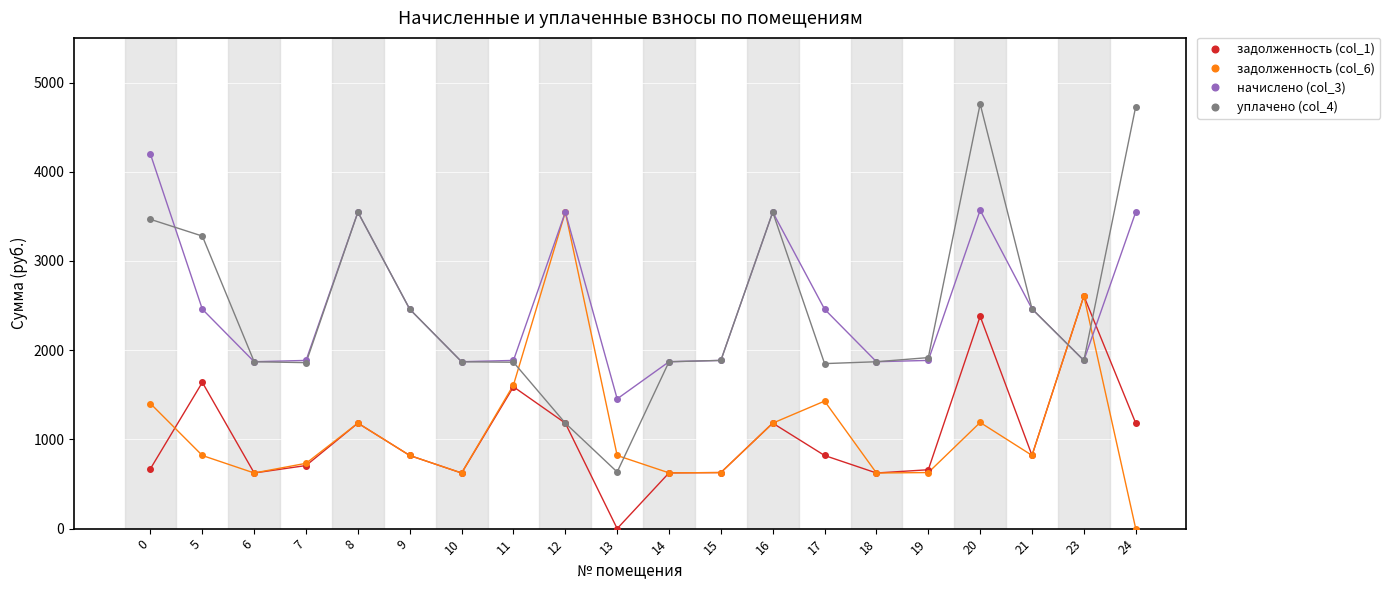

True or false: задолженность (col_6) has more than 0 points higher than both neighbors.

True